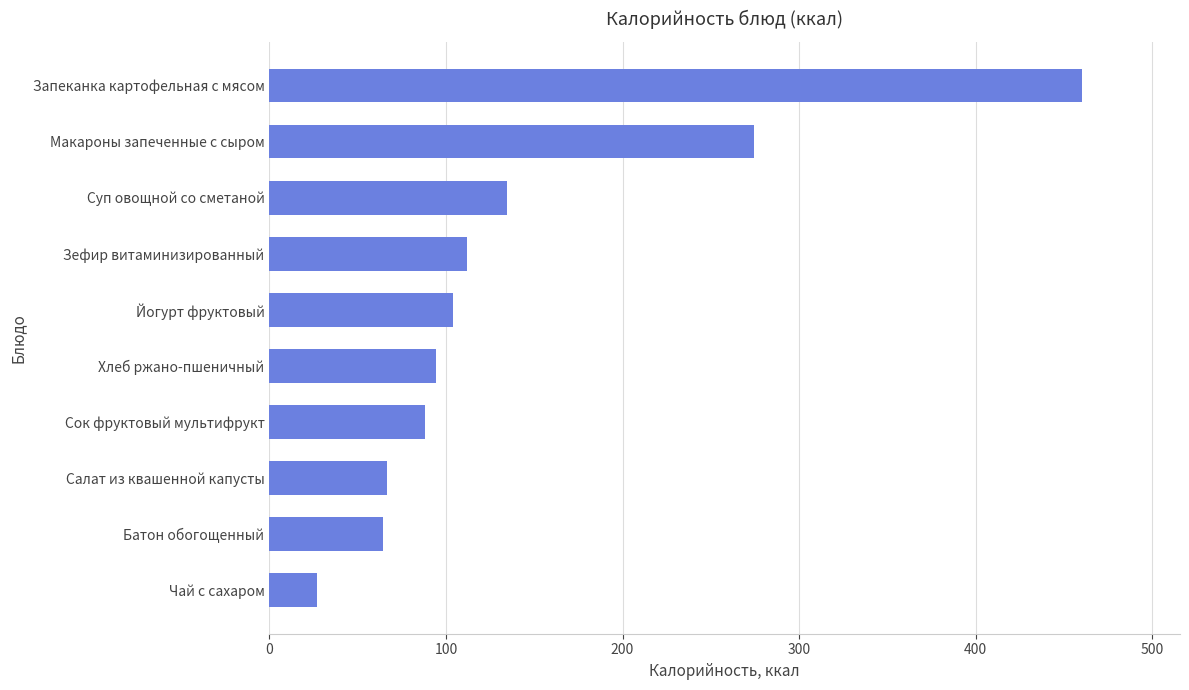

Which label corresponds to the largest value in the chart?

Запеканка картофельная с мясом